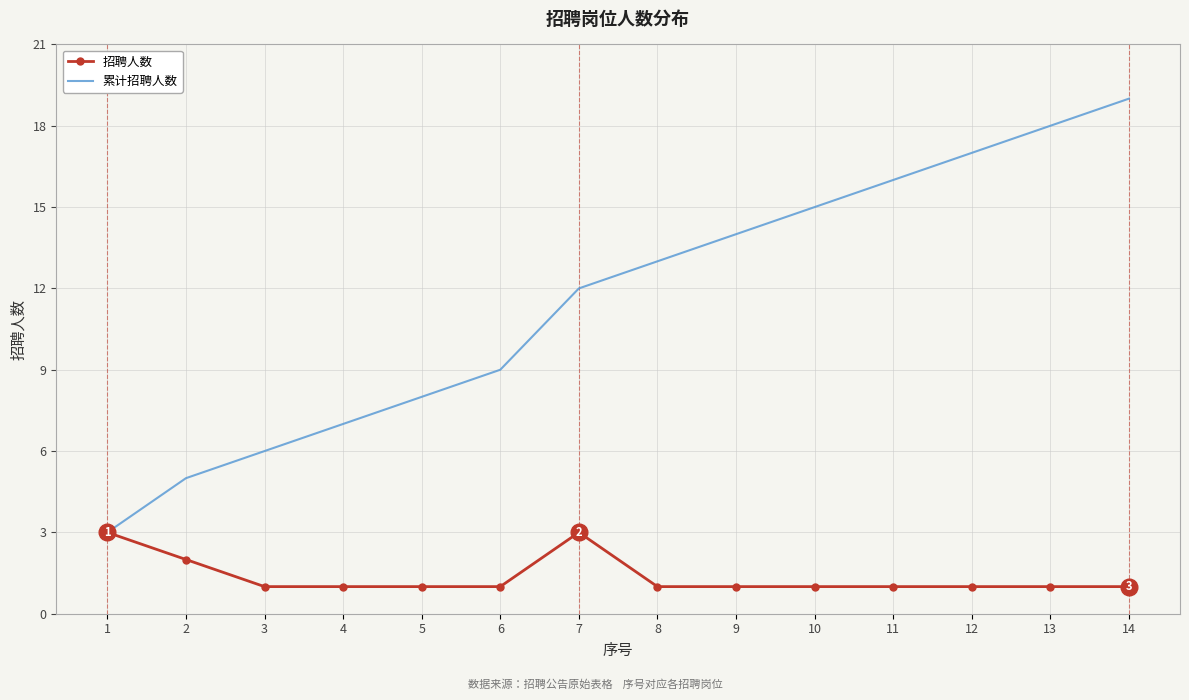

Is the value of 累计招聘人数 at 13 greater than the value of 招聘人数 at 14?

Yes